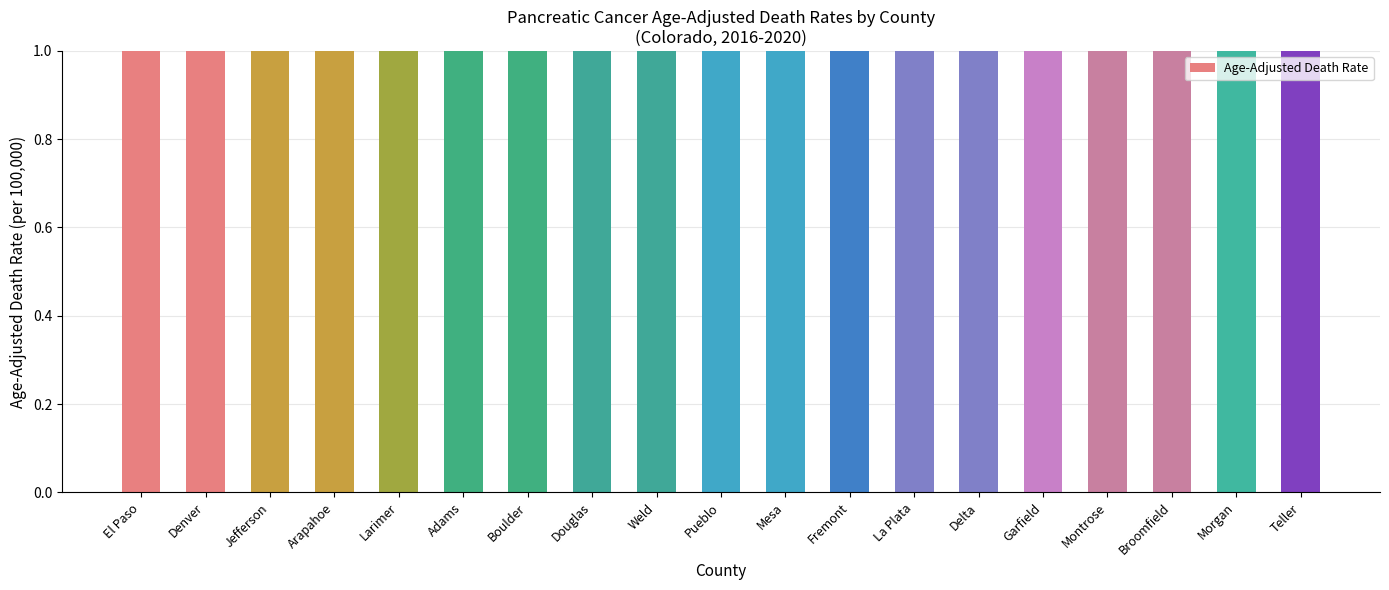

The value at El Paso is 10.5. True or false?

True